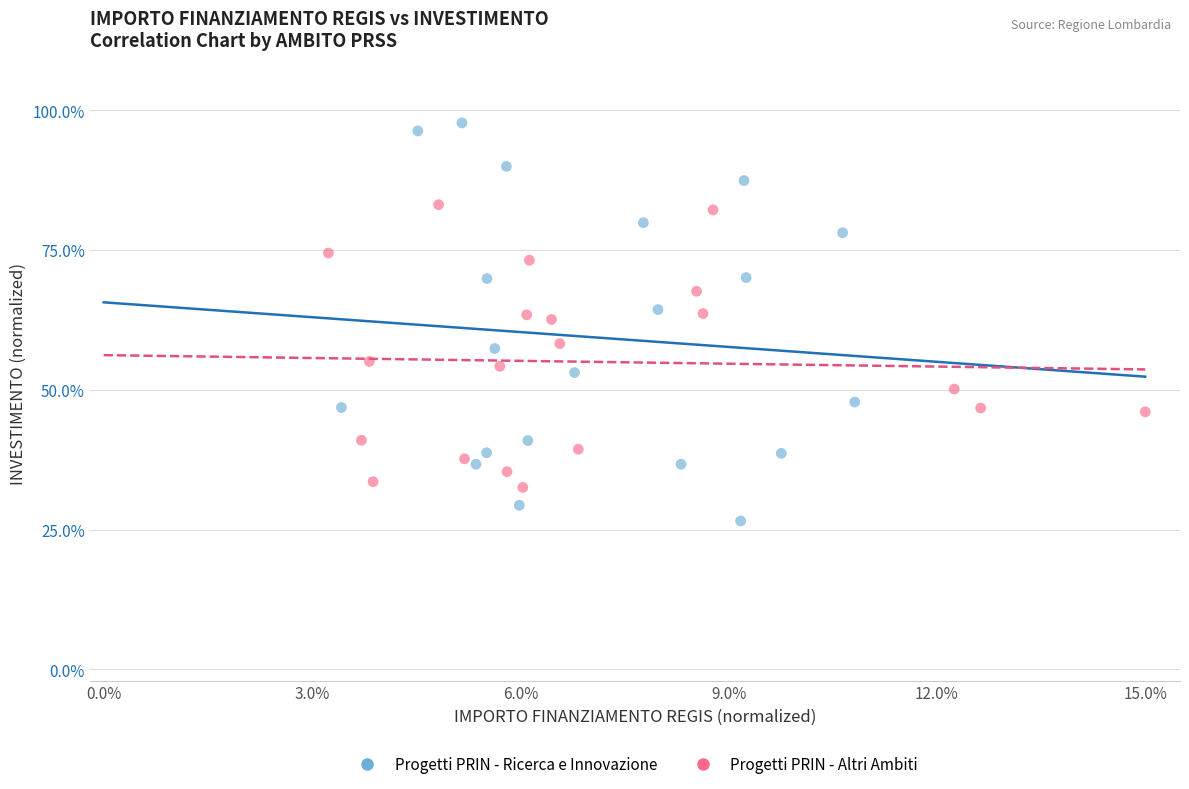

Which series reaches the minimum Y coordinate?

Progetti PRIN - Ricerca e Innovazione